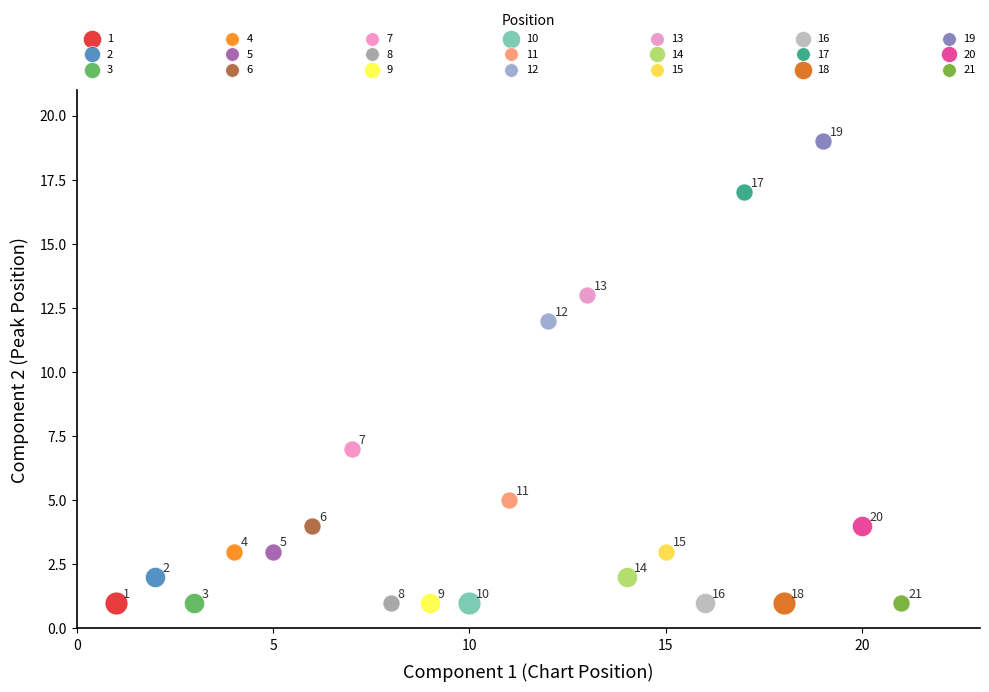

Which series contains the highest Y value?

19